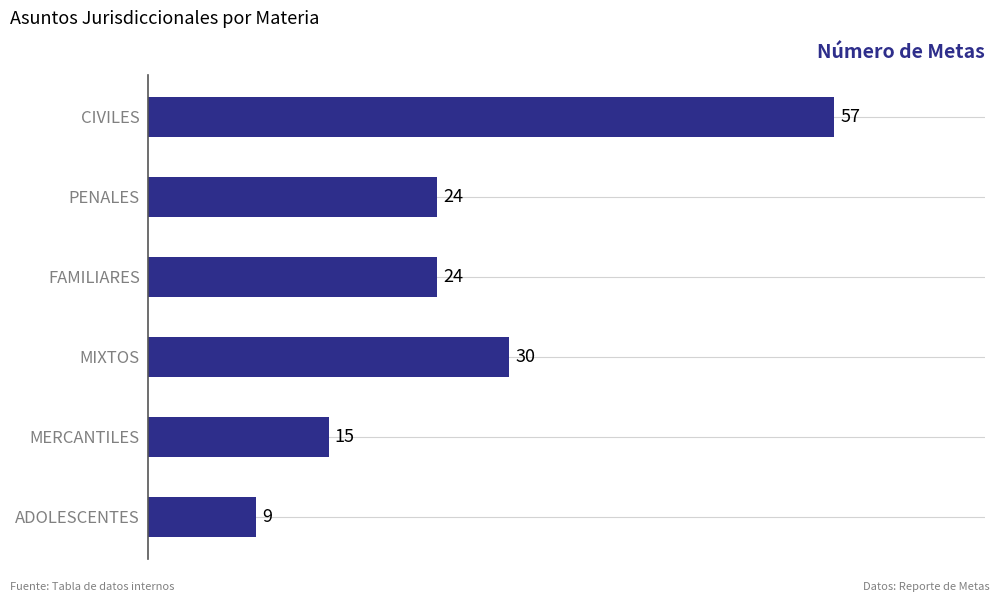

How many values are between 15 and 30?

4